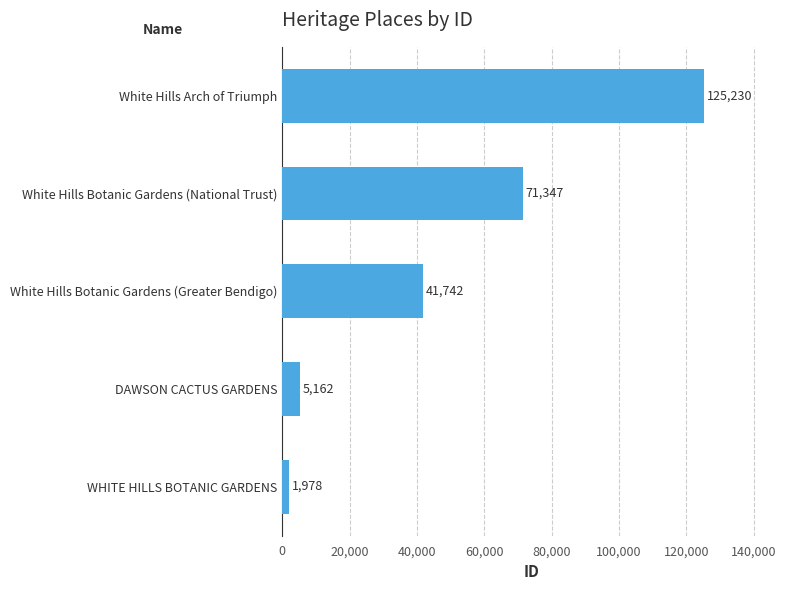

At which category does the chart reach its minimum across all series?

WHITE HILLS BOTANIC GARDENS